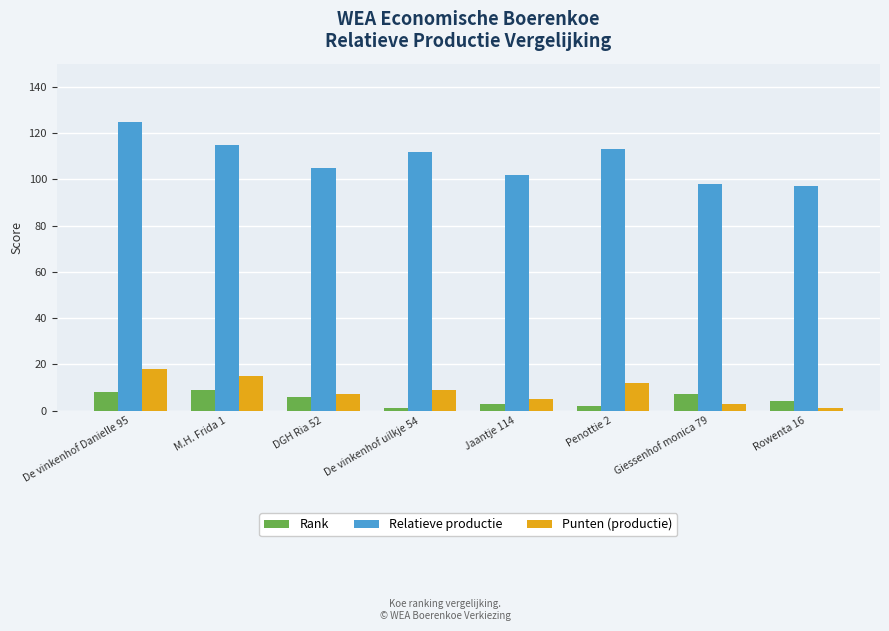

Is it true that Relatieve productie equals 51 at Rowenta 16?

False